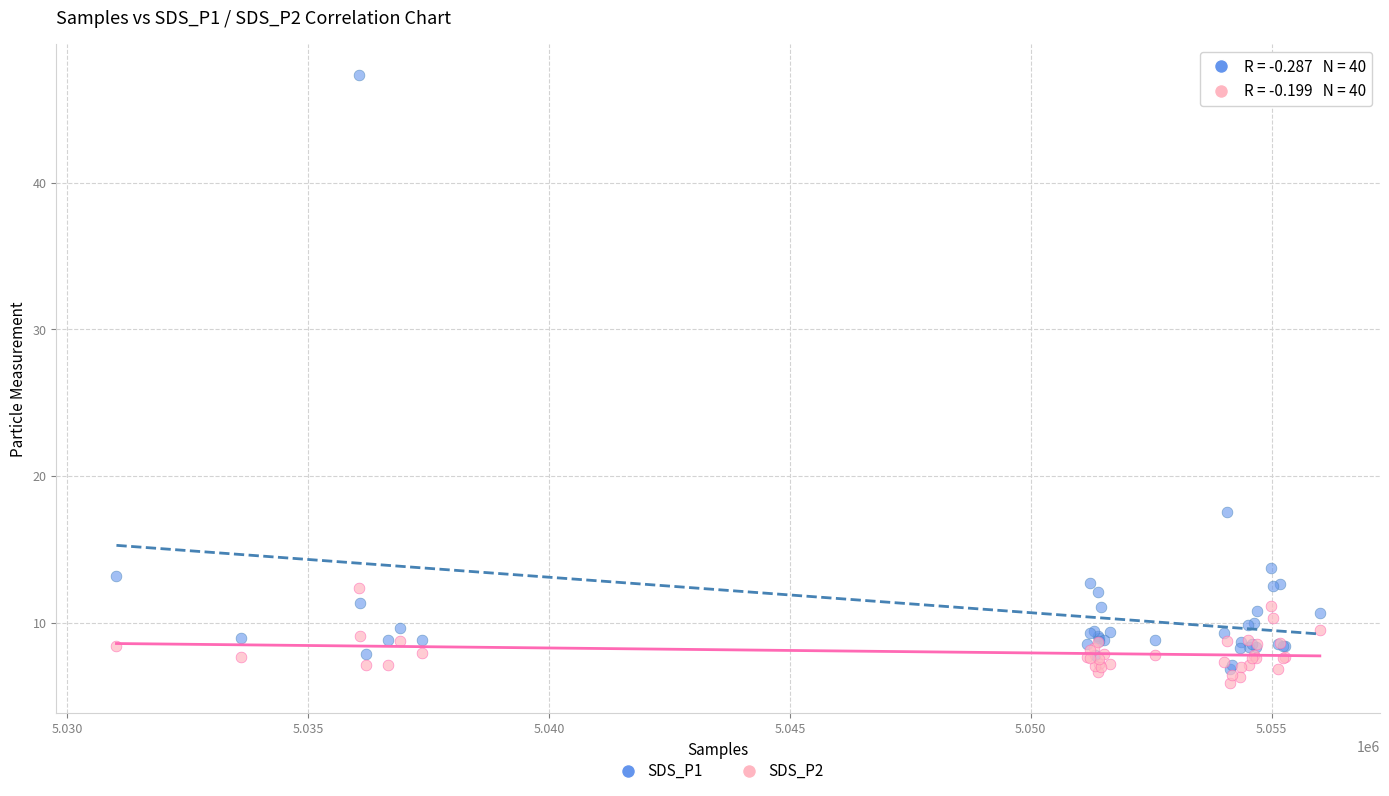

Which series has the widest spread of Y values?

SDS_P1